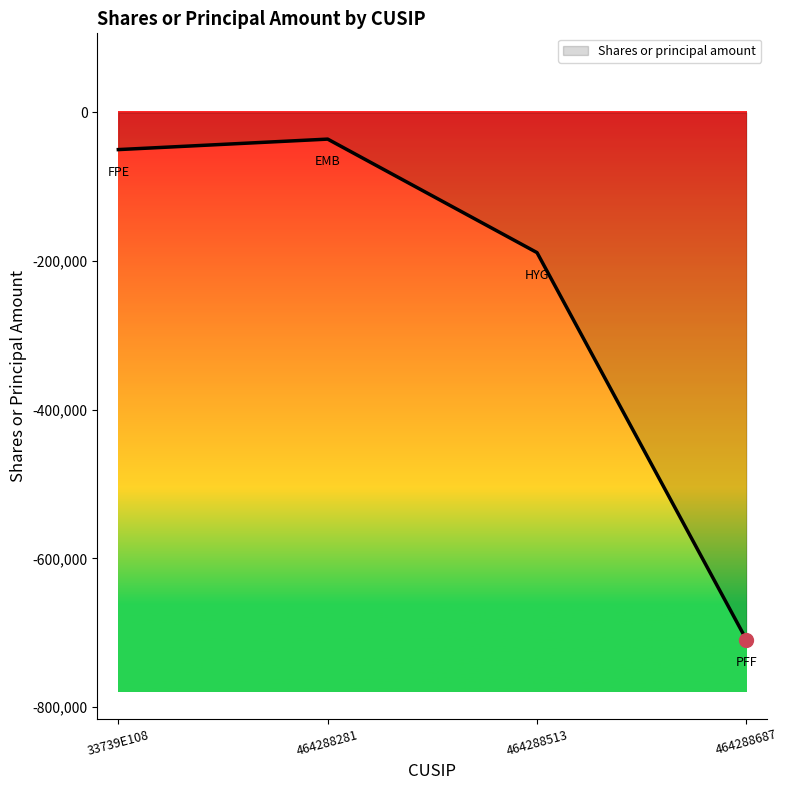

Rank the categories by value from highest to lowest.

464288281, 33739E108, 464288513, 464288687